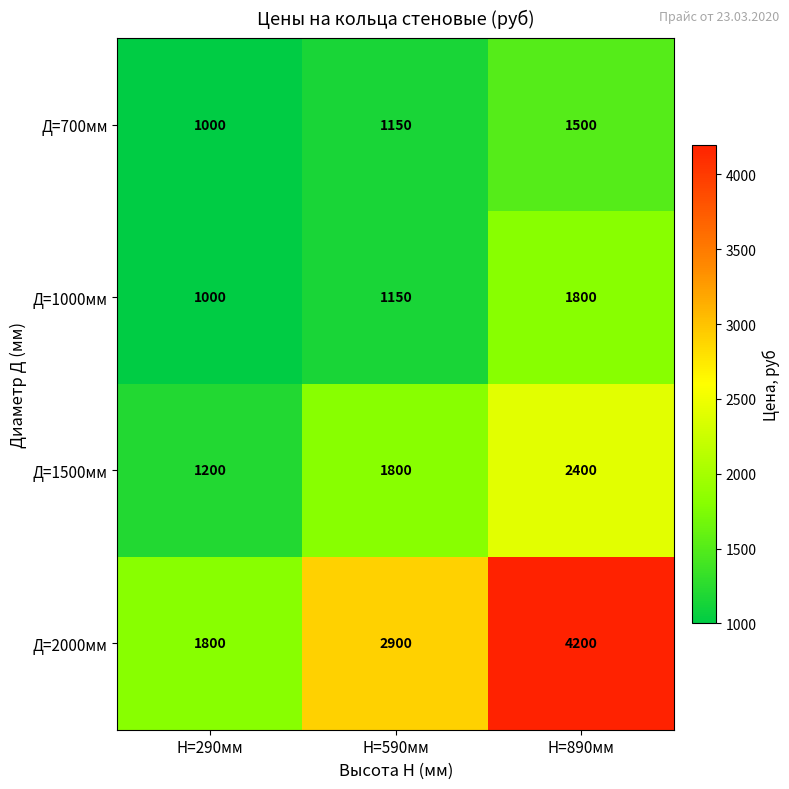

Rank the series at Н=890мм from highest to lowest value.

Д=2000мм, Д=1500мм, Д=1000мм, Д=700мм